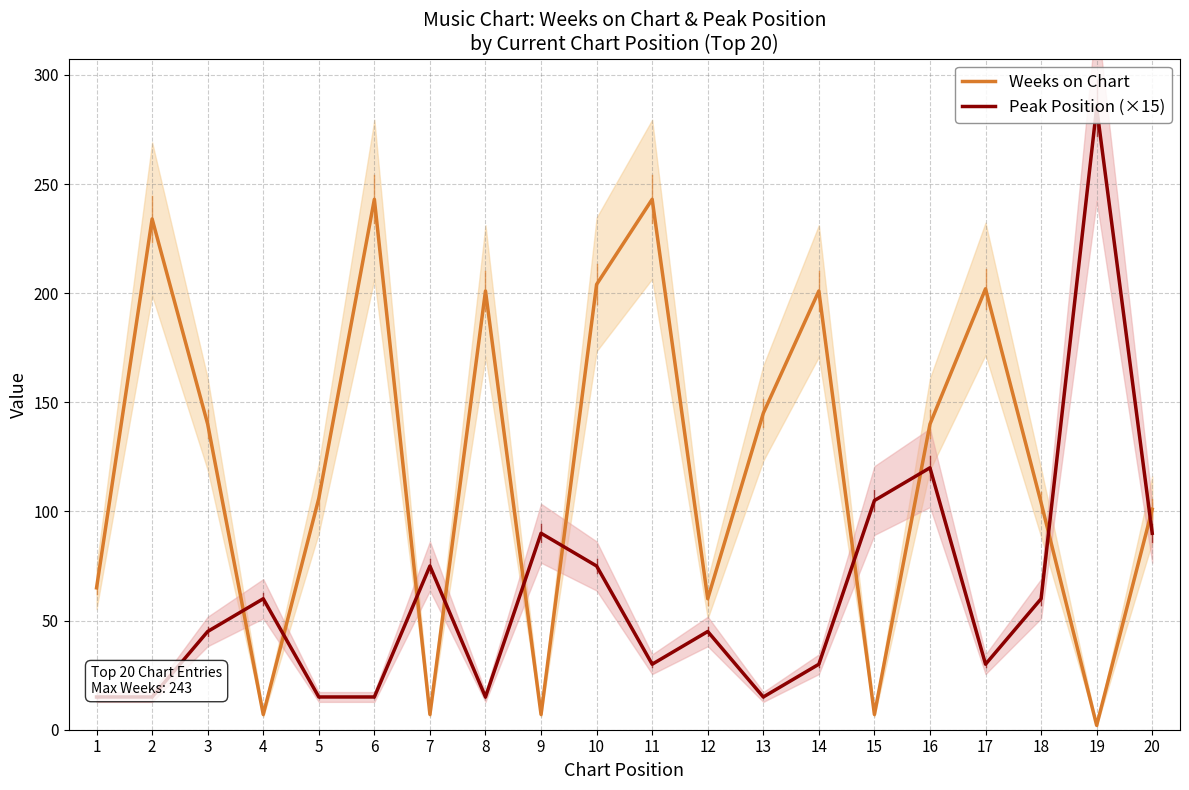

What is the highest value of the Peak Position (×15) series?

285